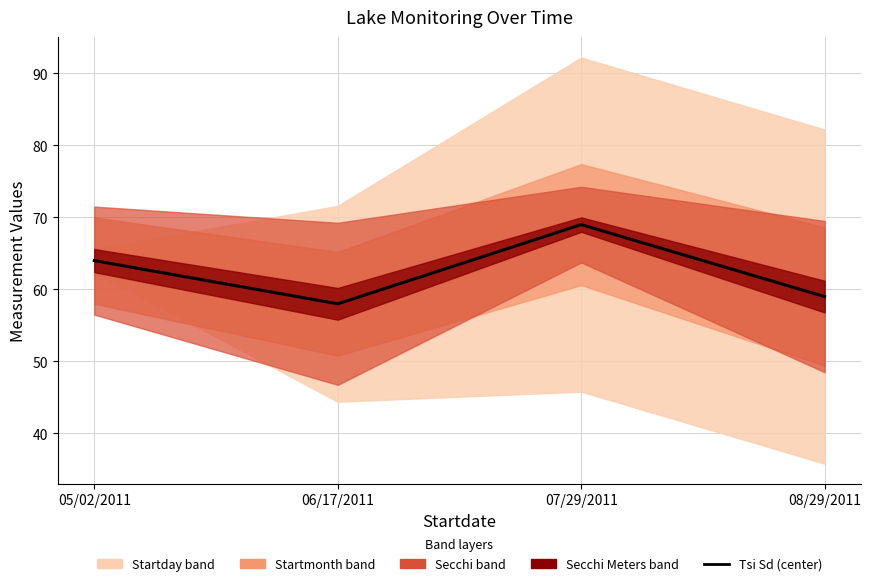

The value at 08/29/2011 is 98. True or false?

False